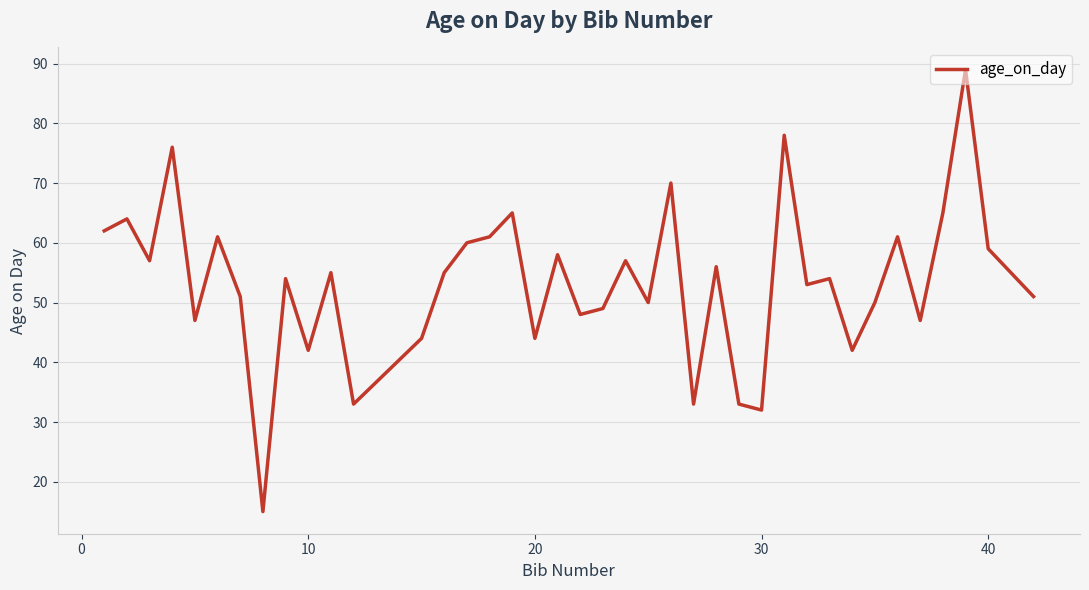

What is the minimum value shown in the chart?

15